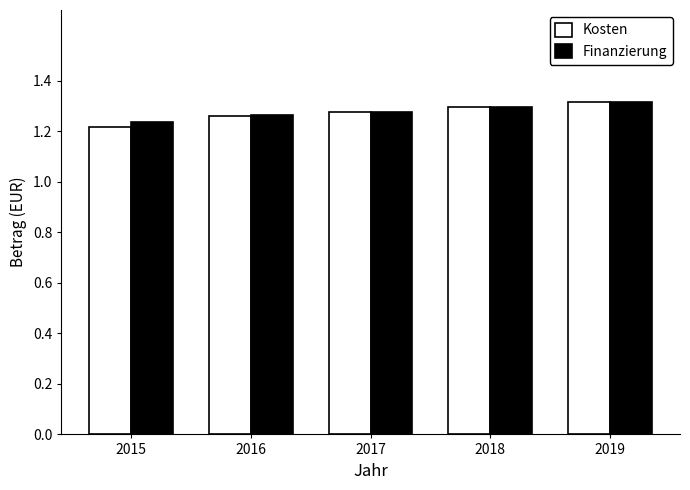

Which category has the lowest value in the Kosten series?

2015